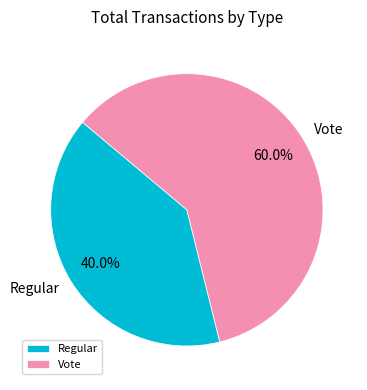

Which category accounts for the majority?

Vote